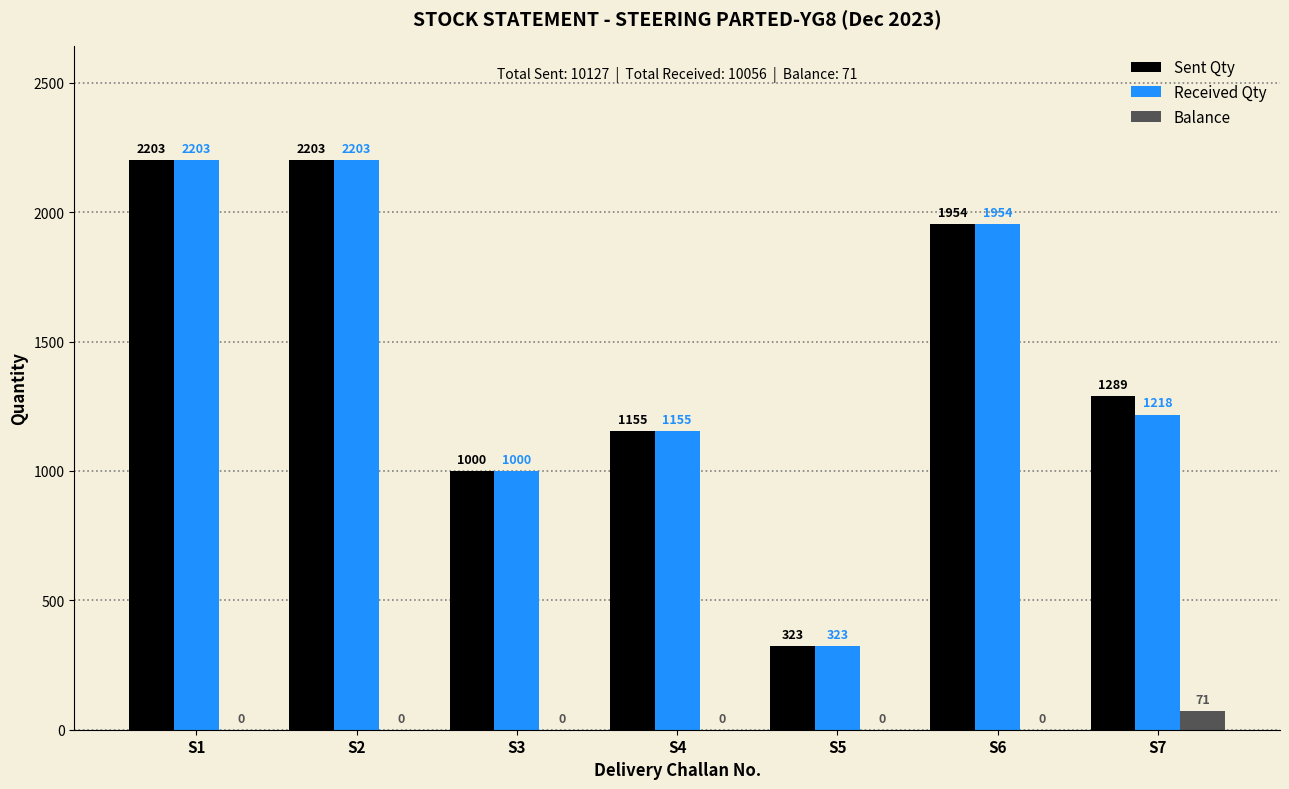

True or false: Balance has a value of 0 at S6.

True